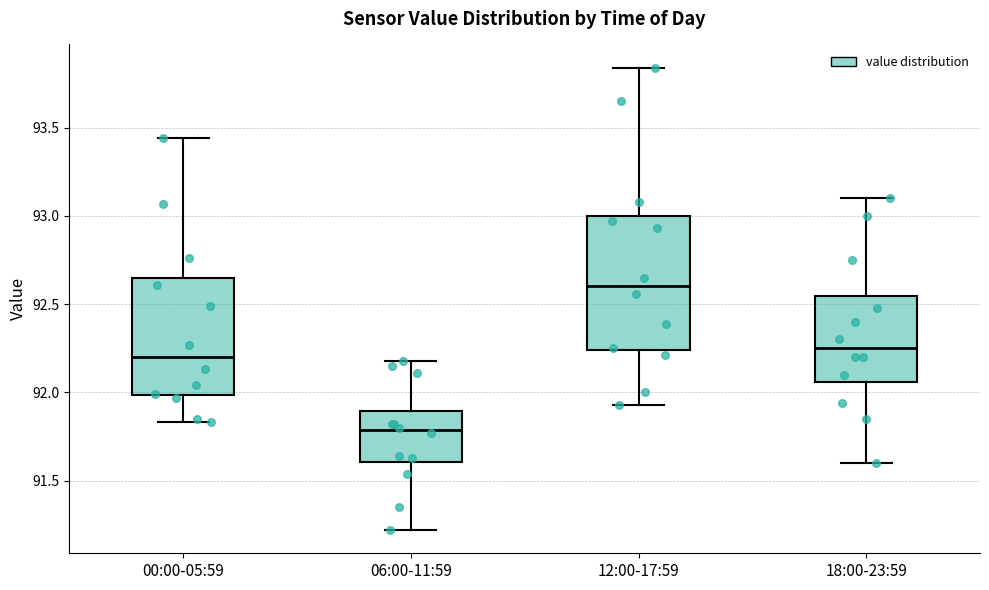

Which box's median line is the lowest?

06:00-11:59